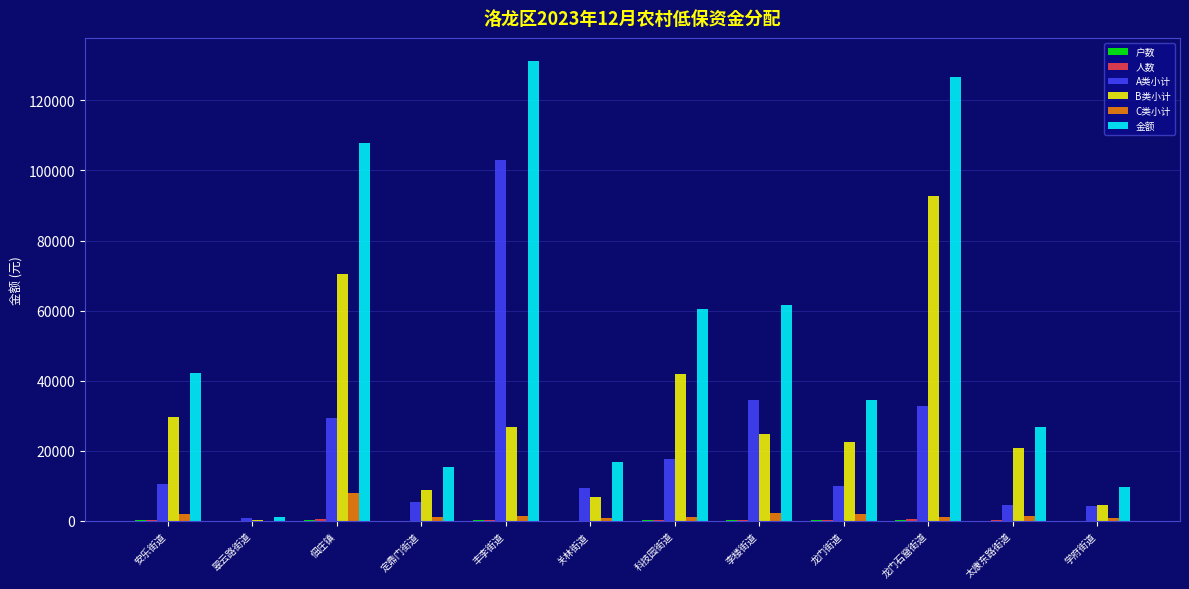

How many categories are shown in the chart?

12